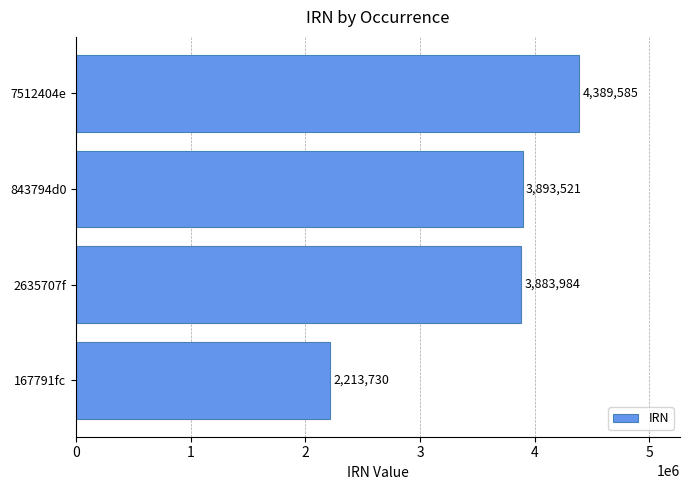

Reading bottom to top, transcribe all the data shown in this chart.

2213730	3883984	3893521	4389585